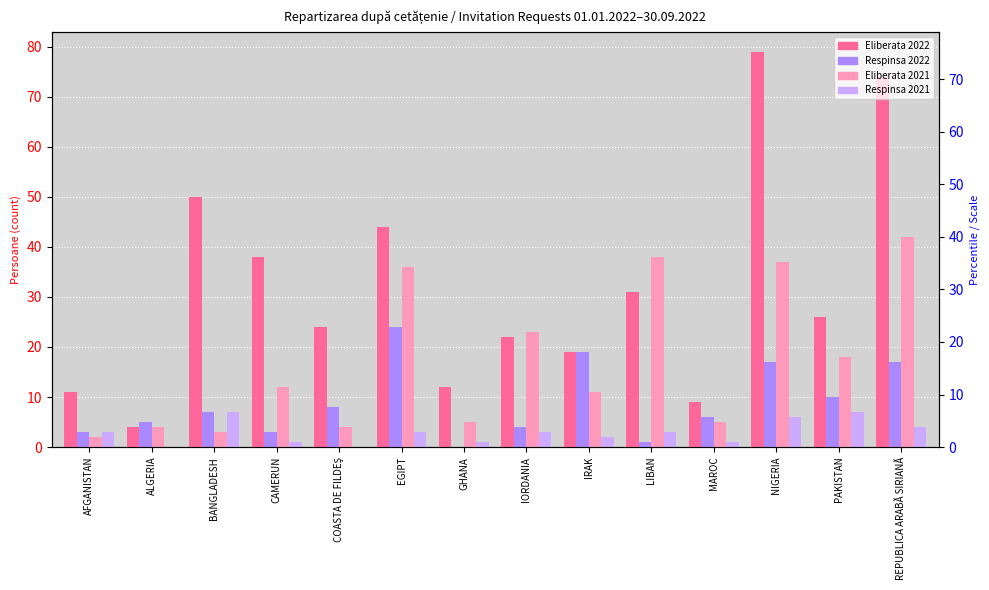

At which category is the sum across all series the highest?

NIGERIA